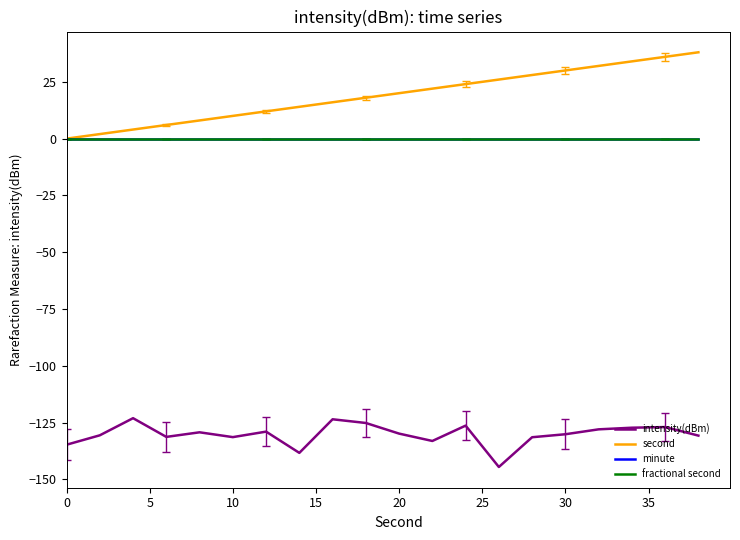

Which series has the largest range (max minus min)?

second